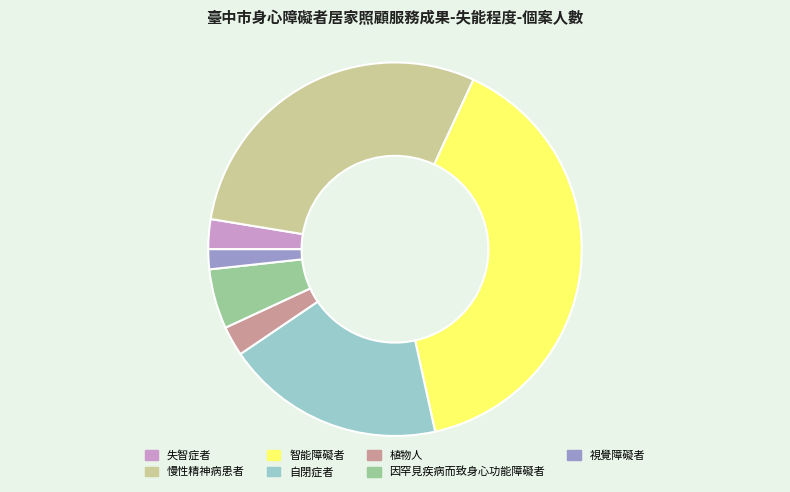

Do 視覺障礙者 and 自閉症者 together represent more than half of the pie?

No